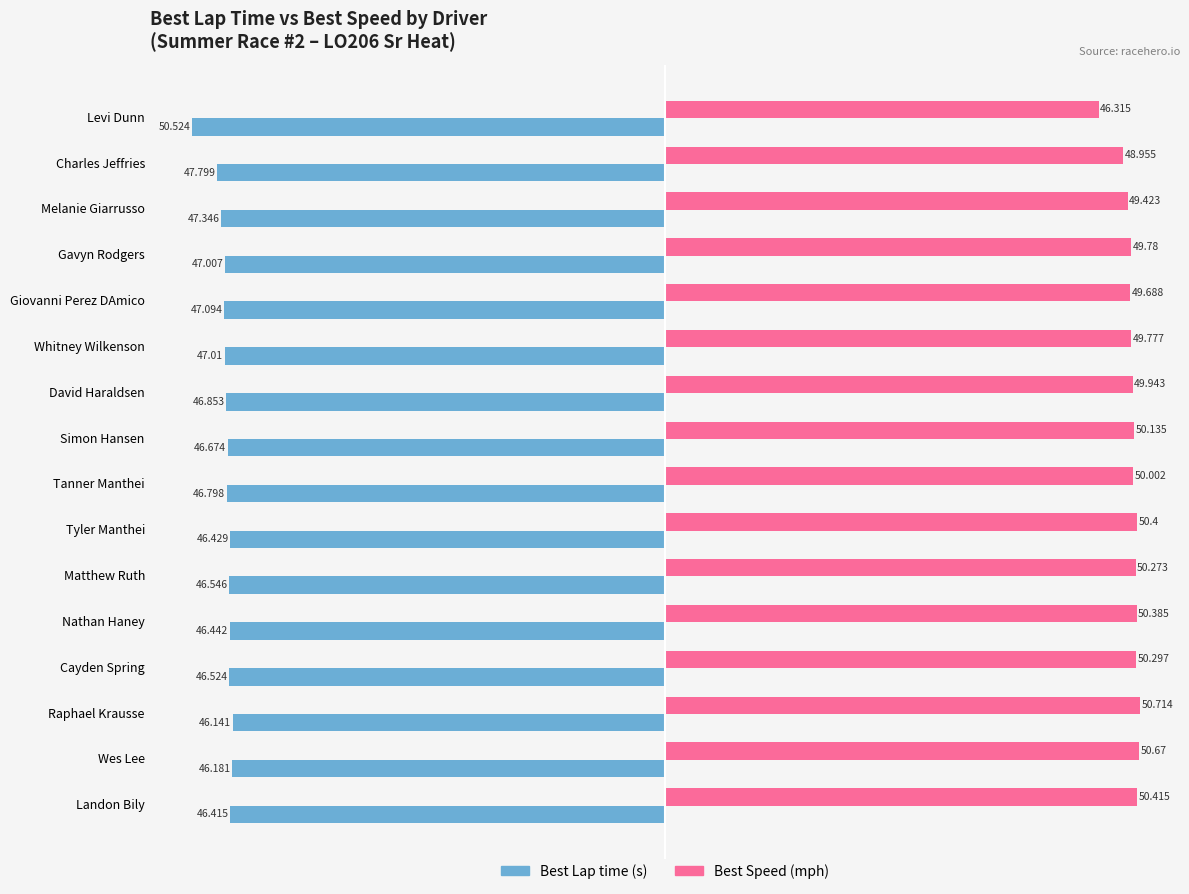

At which category is the sum across all series the highest?

Raphael Krausse